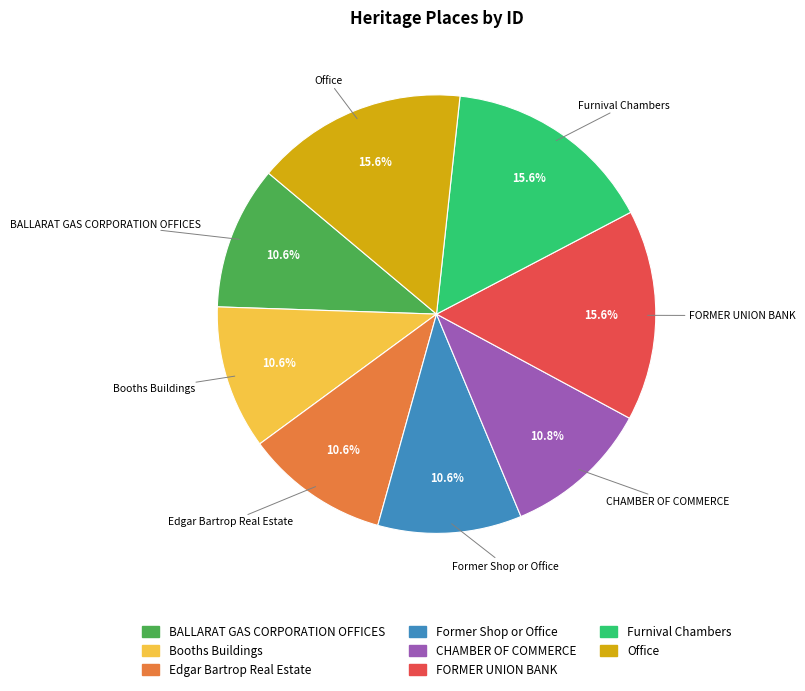

What percentage do Furnival Chambers and BALLARAT GAS CORPORATION OFFICES together represent?

26.2%